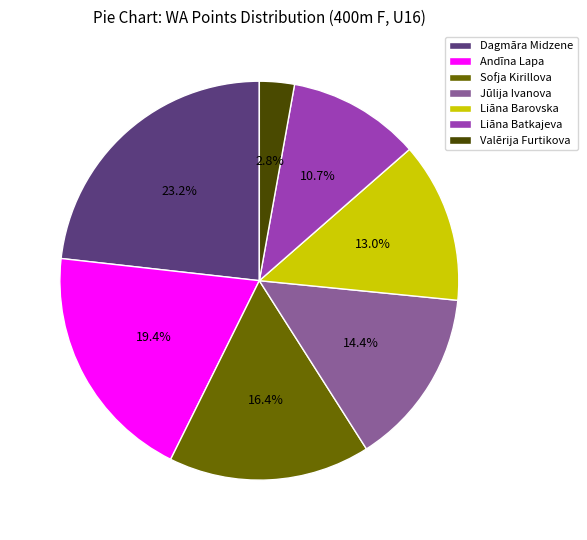

Which slice is the largest?

Dagmāra Midzene